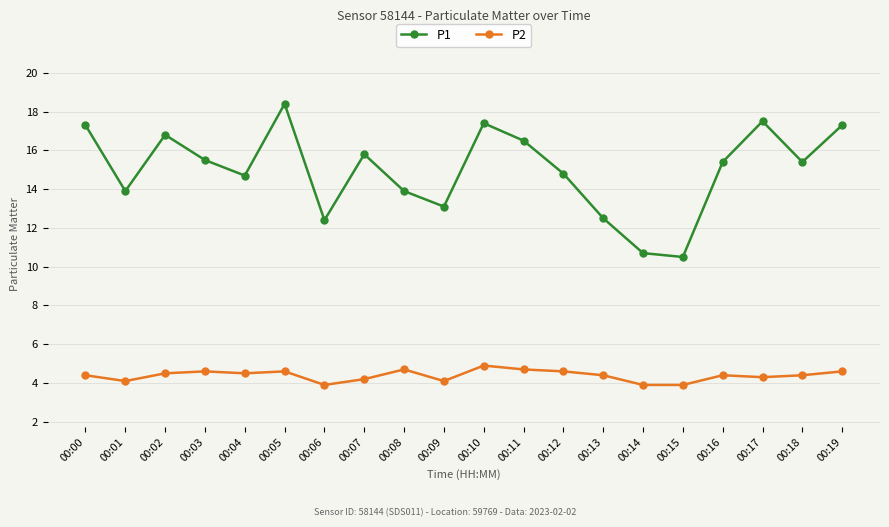

What is the sum of all P1 values?

299.8